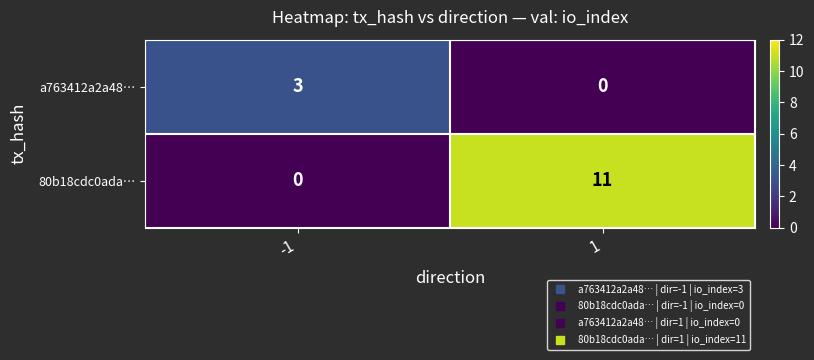

At how many categories does at least one series exceed 1?

2